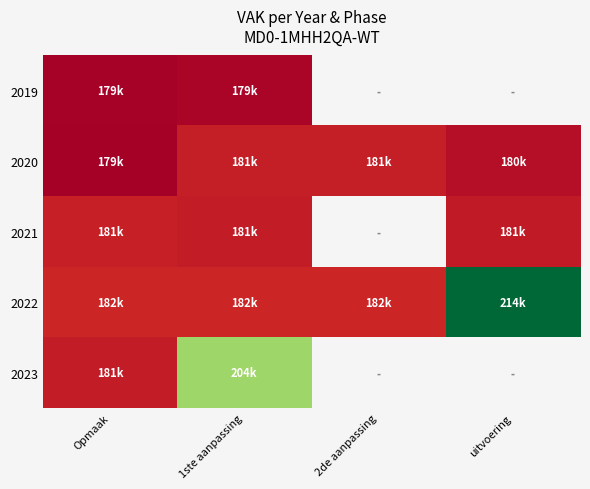

At which category is the sum across all series the highest?

1ste aanpassing